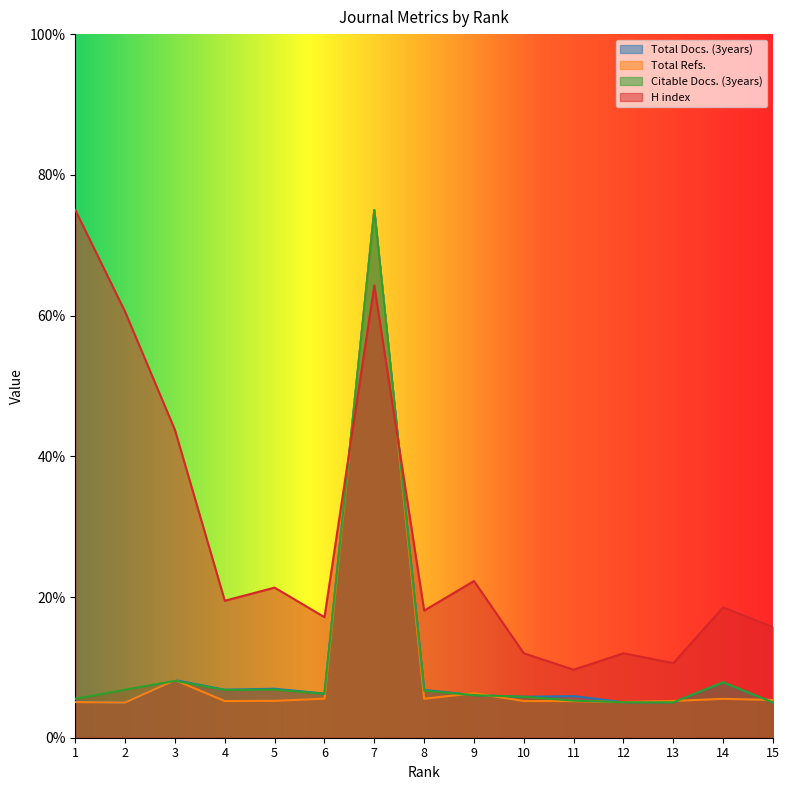

True or false: Total Refs. has a value of 8.1 at 14.

False